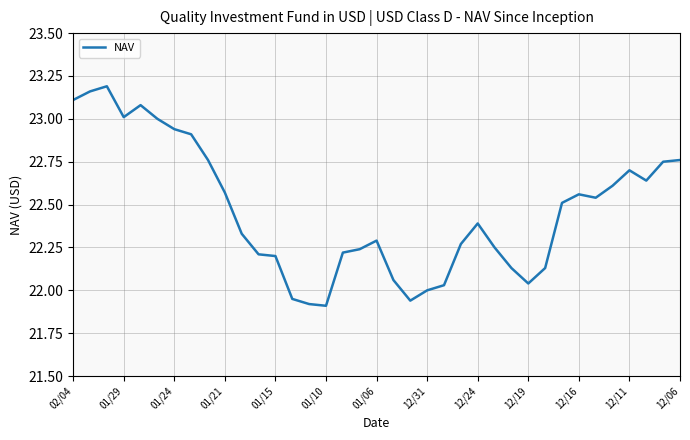

What is the difference between the maximum and minimum values?

1.3